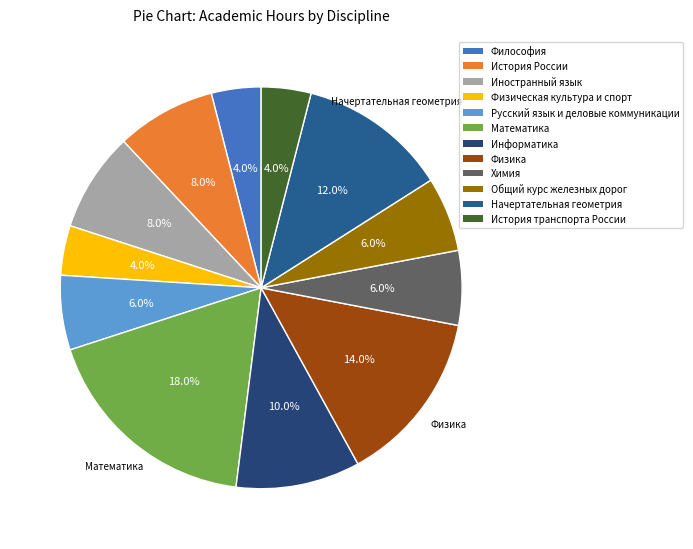

Is there a majority slice in this chart?

No